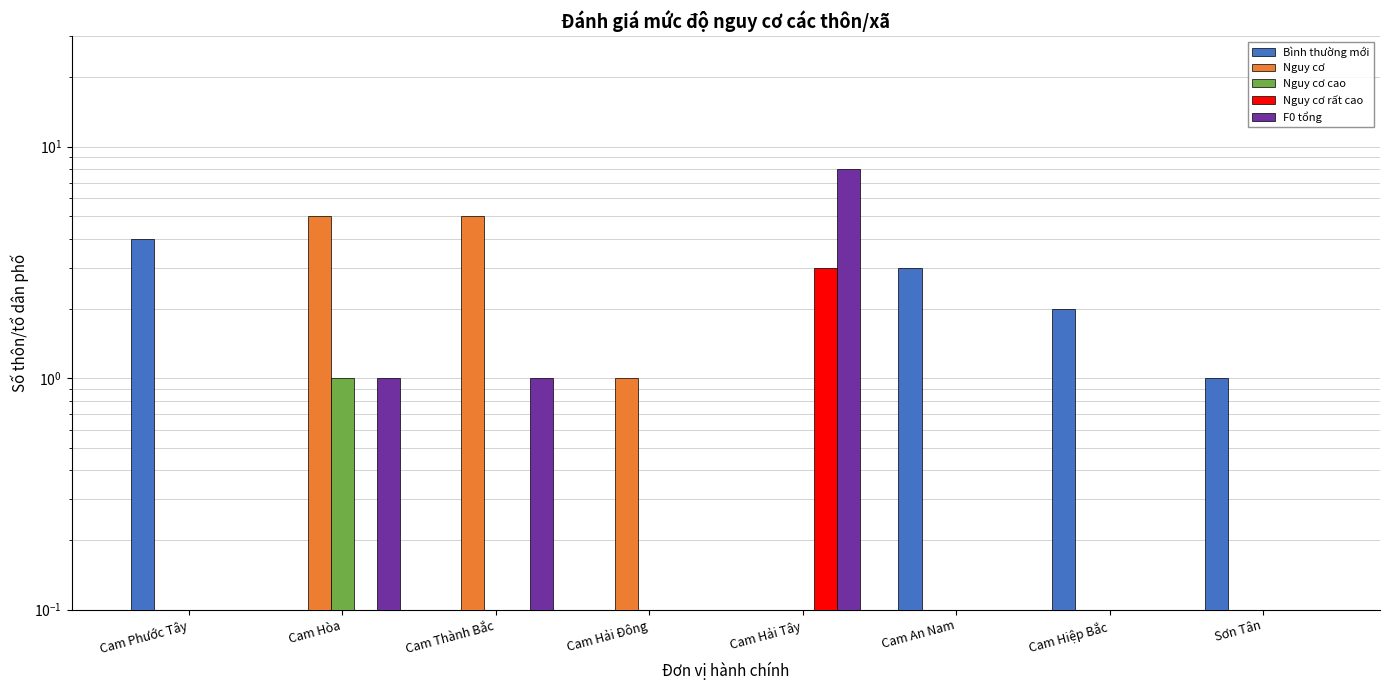

What is the label of the 8th bar from the left?

Sơn Tân